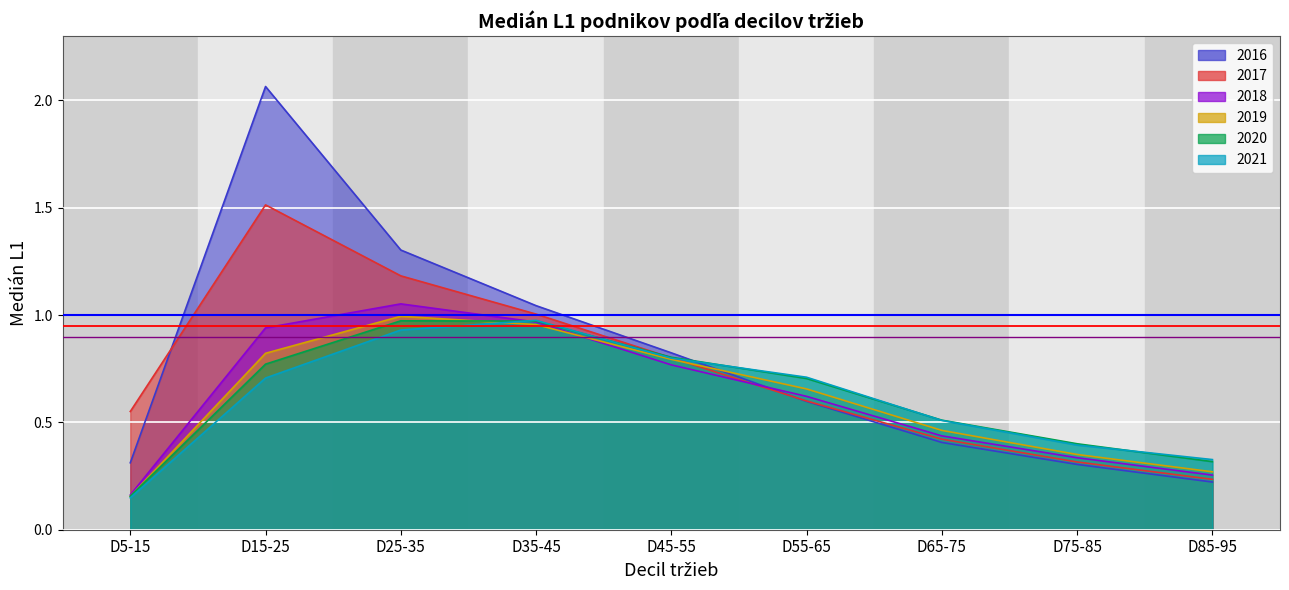

What is the average value of the 2019 series?

0.6